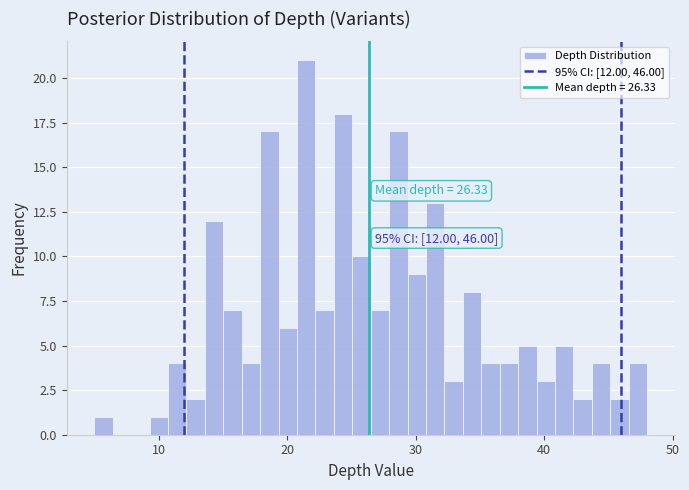

Around what value on the x-axis is the tallest bar? Give the approximate position of its centre, as read against the axis.

21